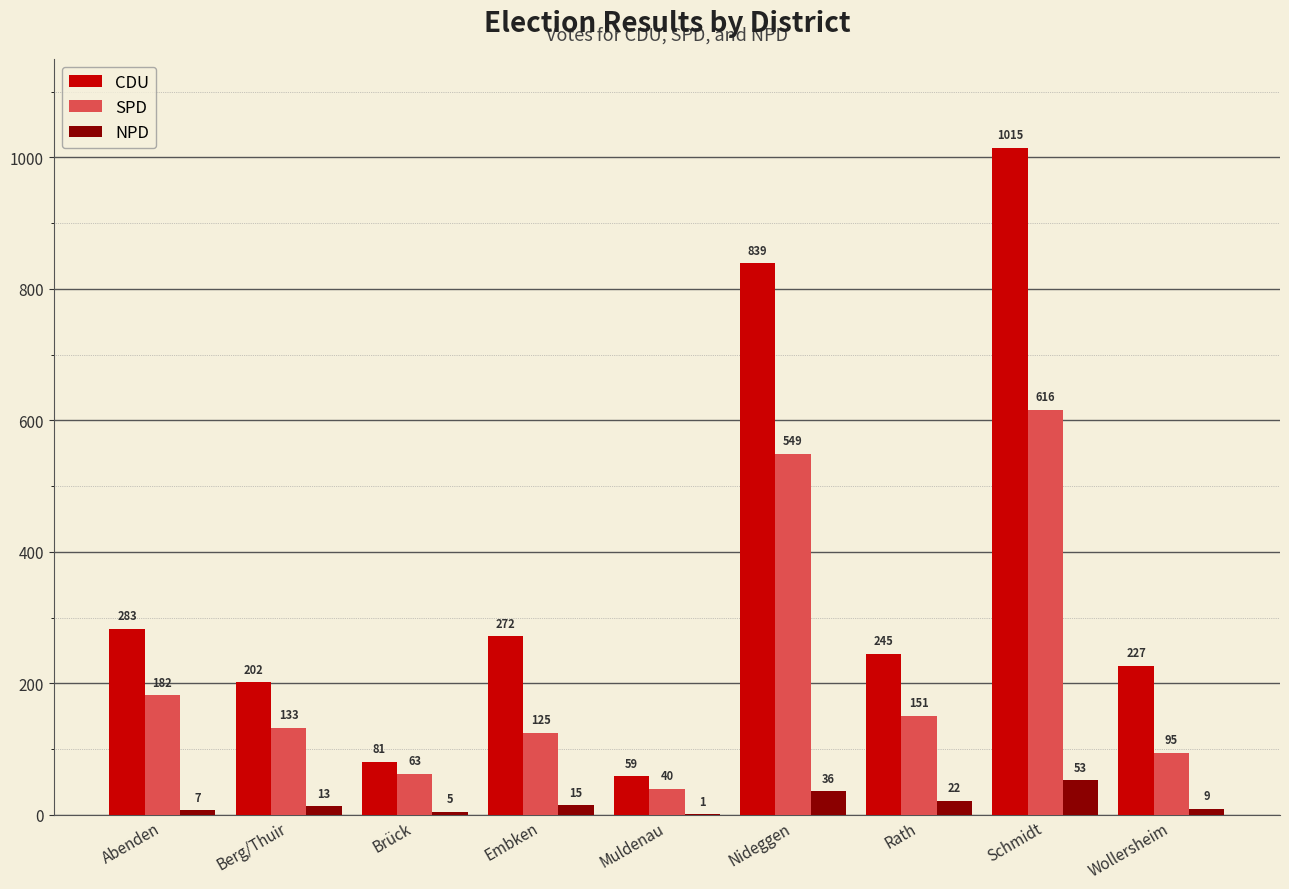

What is the sum of all NPD values?

161